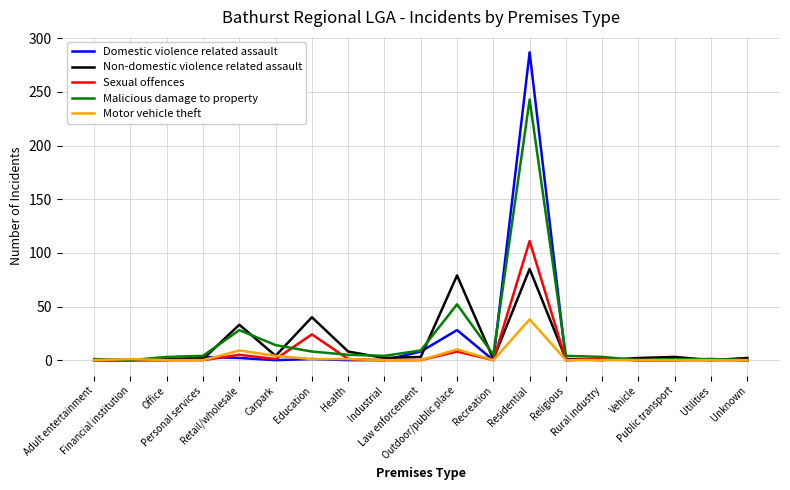

List the series in order of their peak value, lowest first.

Motor vehicle theft, Non-domestic violence related assault, Sexual offences, Malicious damage to property, Domestic violence related assault